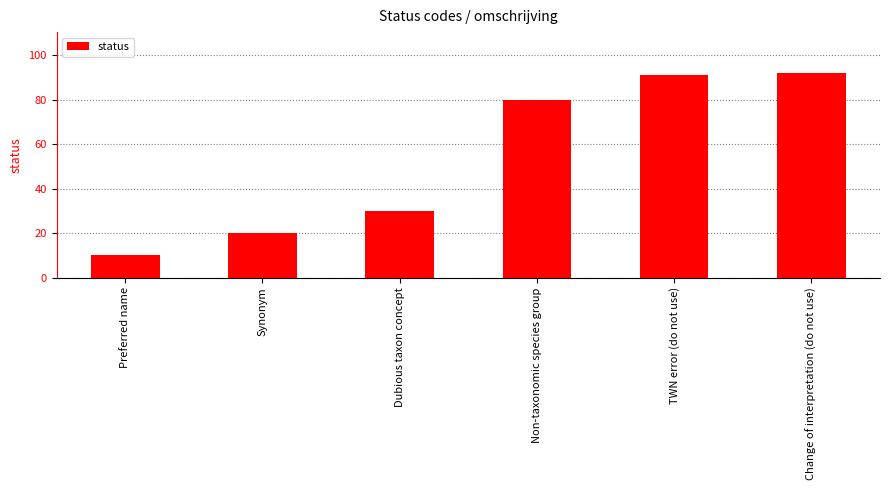

How many values are below 80?

3